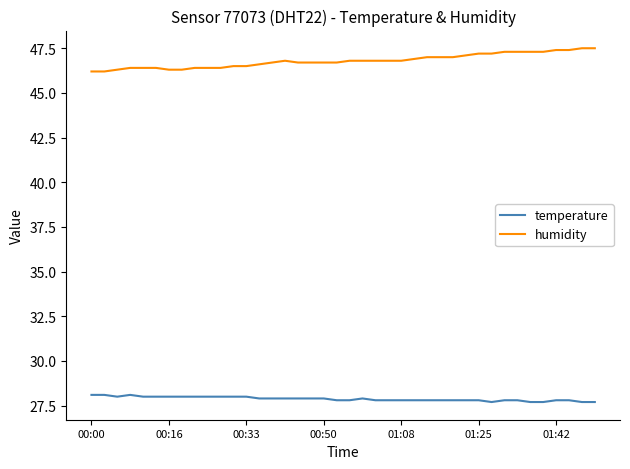

What is the greatest value displayed?

47.5